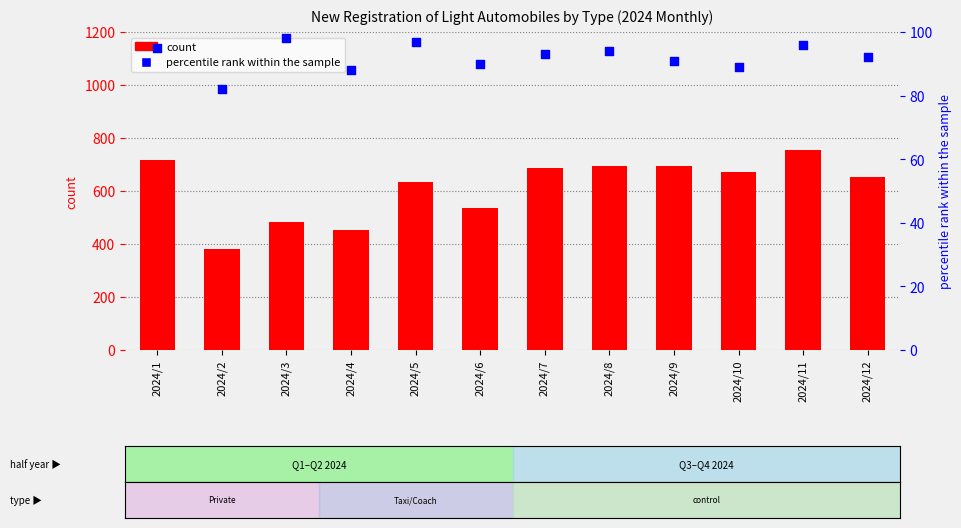

At which category is the sum across all series the highest?

2024/11